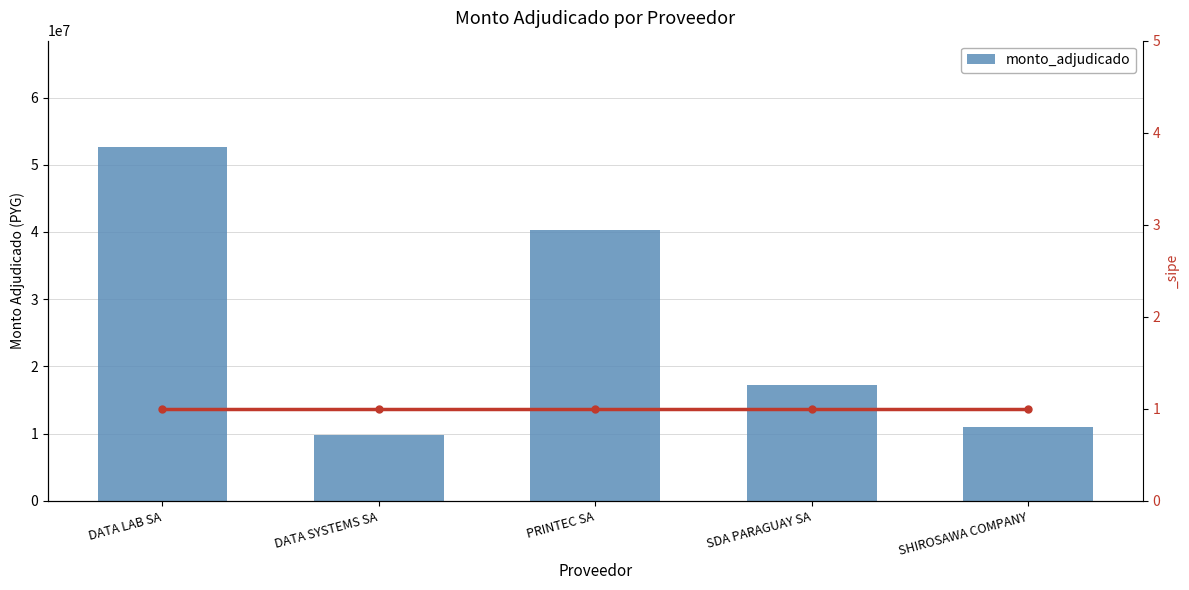

What is the label of the 2nd bar from the left?

DATA SYSTEMS SA